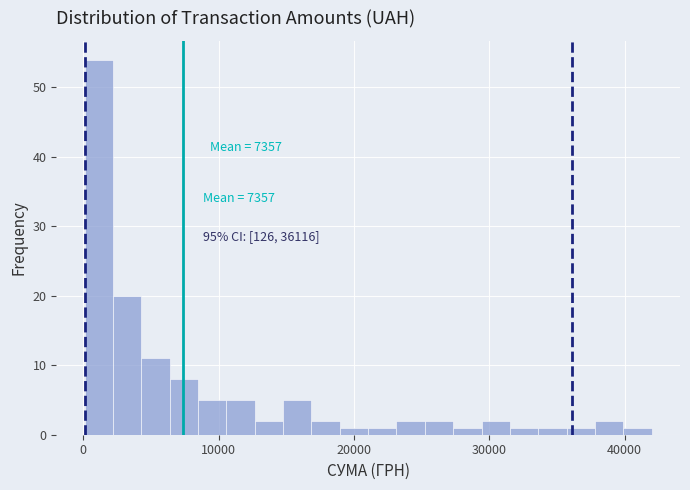

Read against the x-axis, roughly where is the centre of the tallest bar?

1000